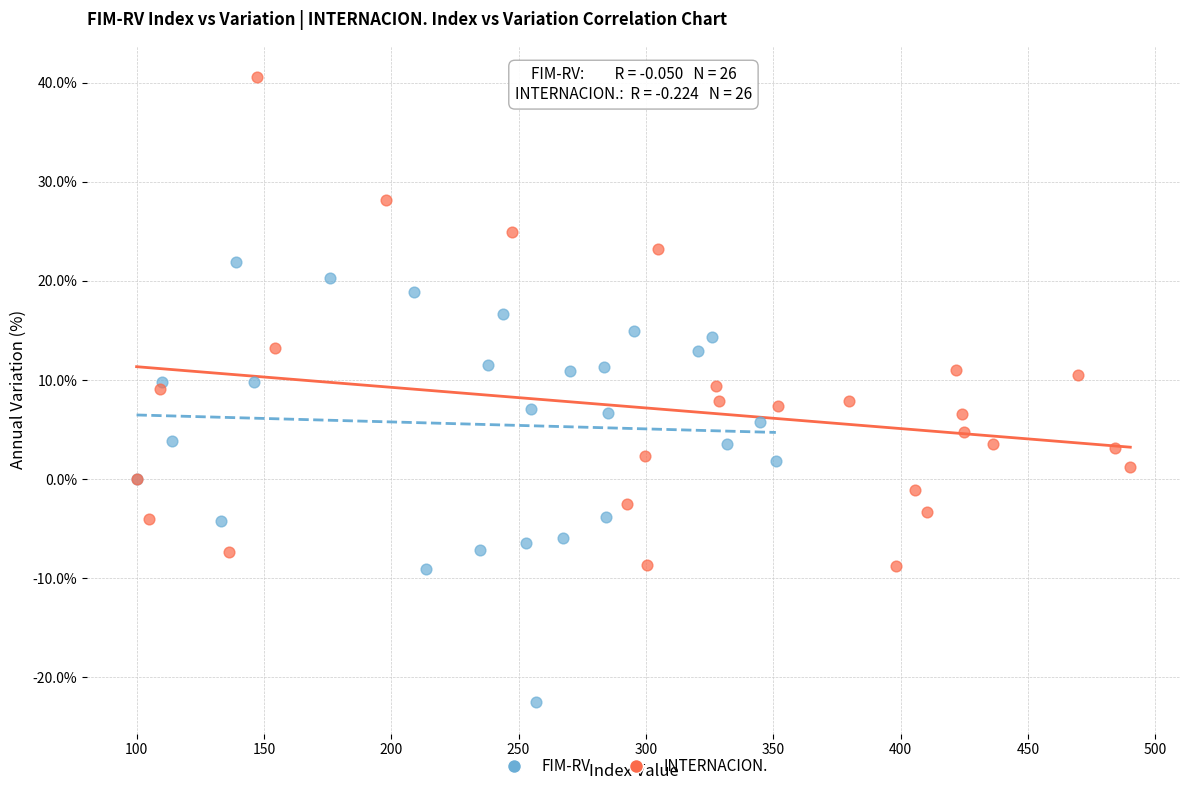

Which series contains the lowest Y value?

FIM-RV